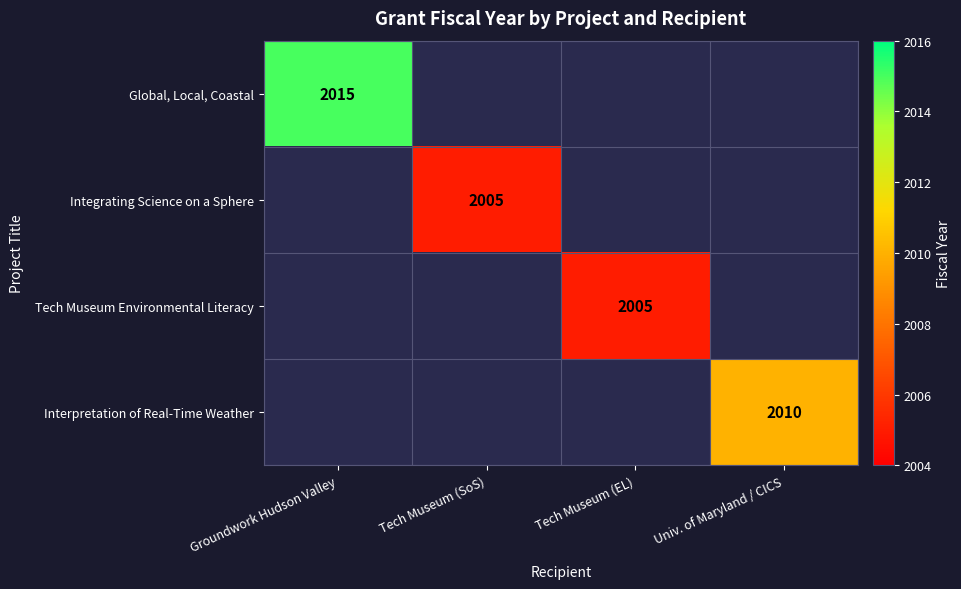

The Integrating Science on a Sphere series shows 1176 at Tech Museum (SoS). True or false?

False